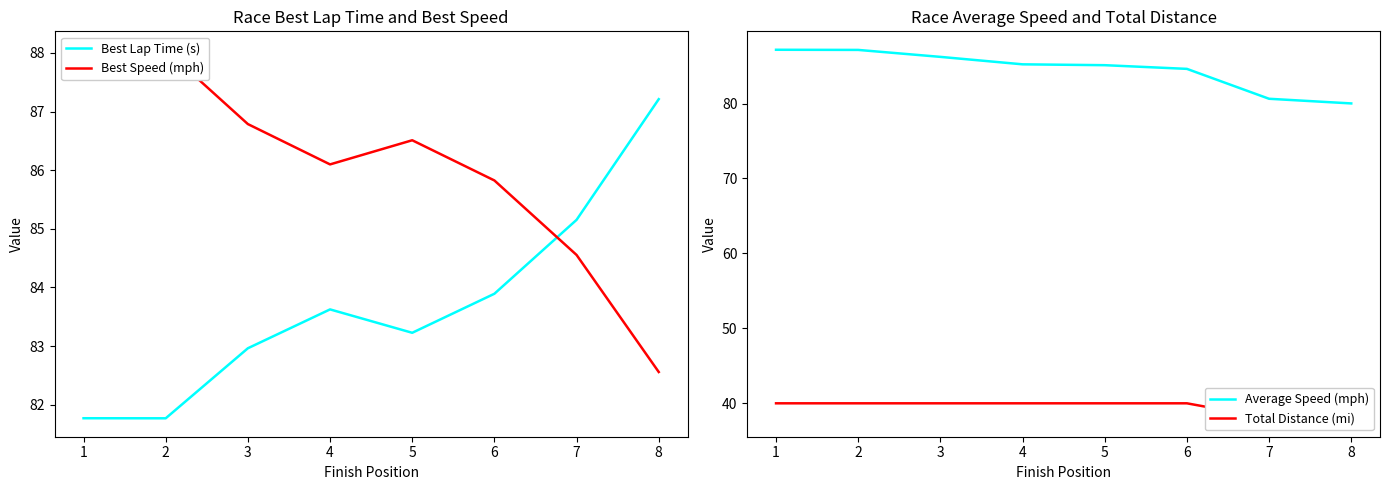

What value does the Best Speed (mph) series have at 3?

86.8